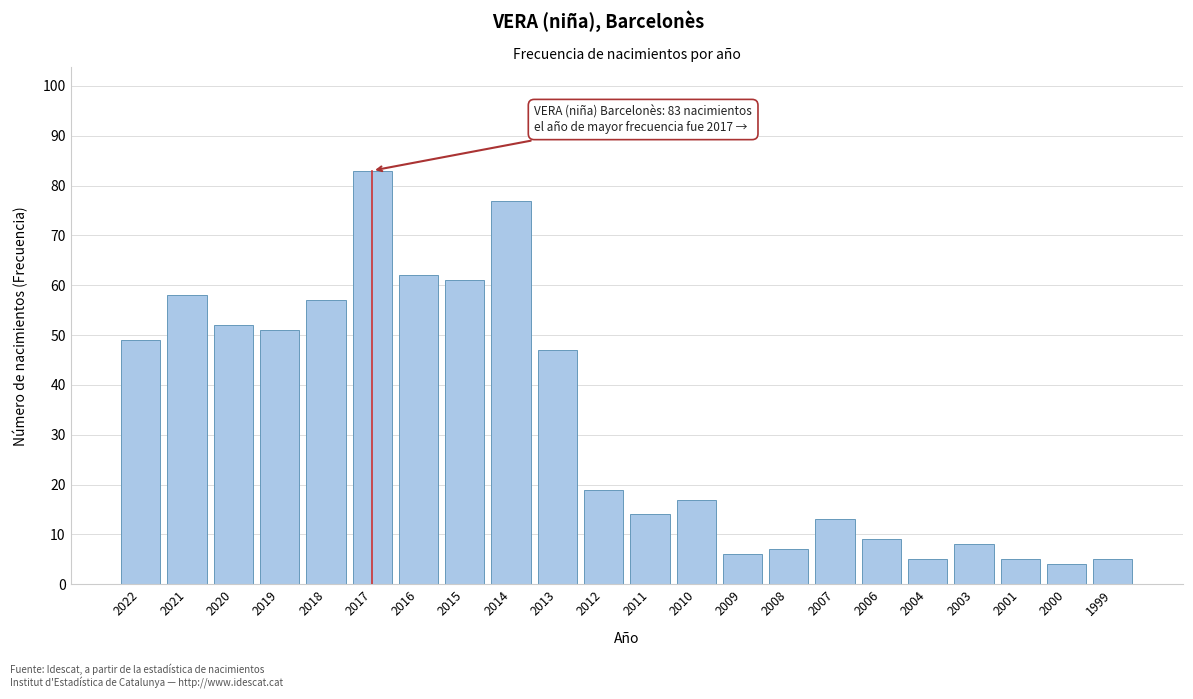

Reading left to right, transcribe all the data shown in this chart.

49	58	52	51	57	83	62	61	77	47	19	14	17	6	7	13	9	5	8	5	4	5